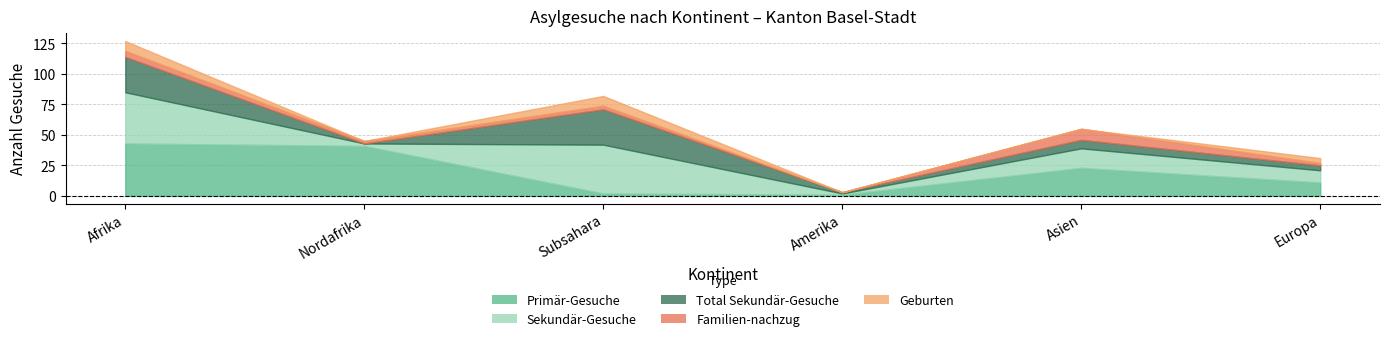

The value of Sekundär-Gesuche at Subsahara is 60. True or false?

False